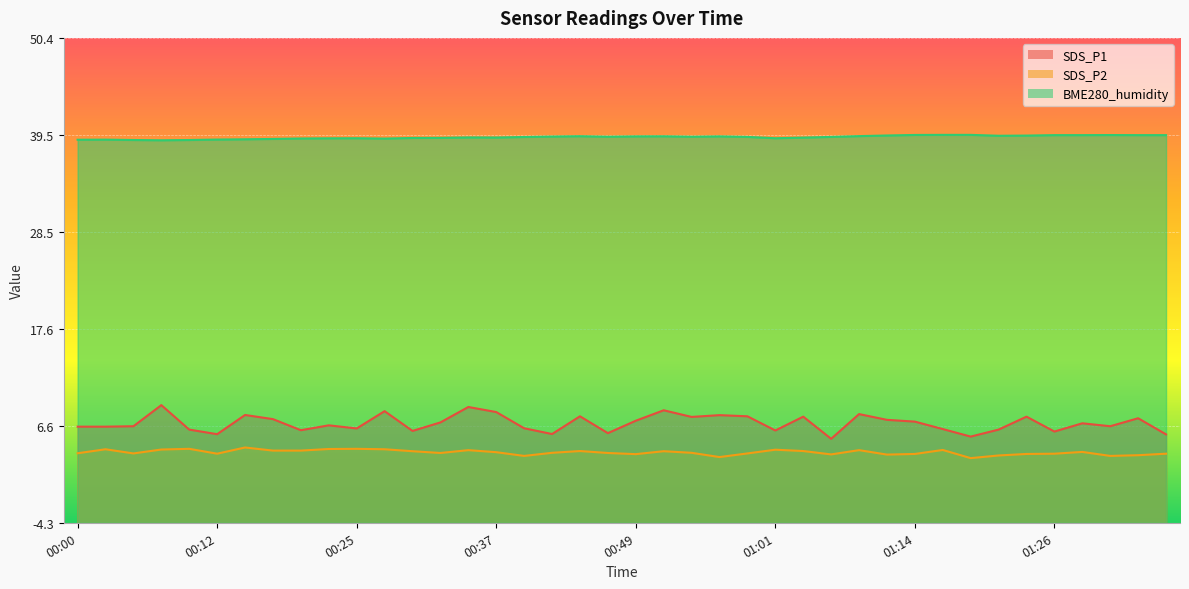

What is the difference between the maximum and minimum values in the SDS_P2 series?

1.2